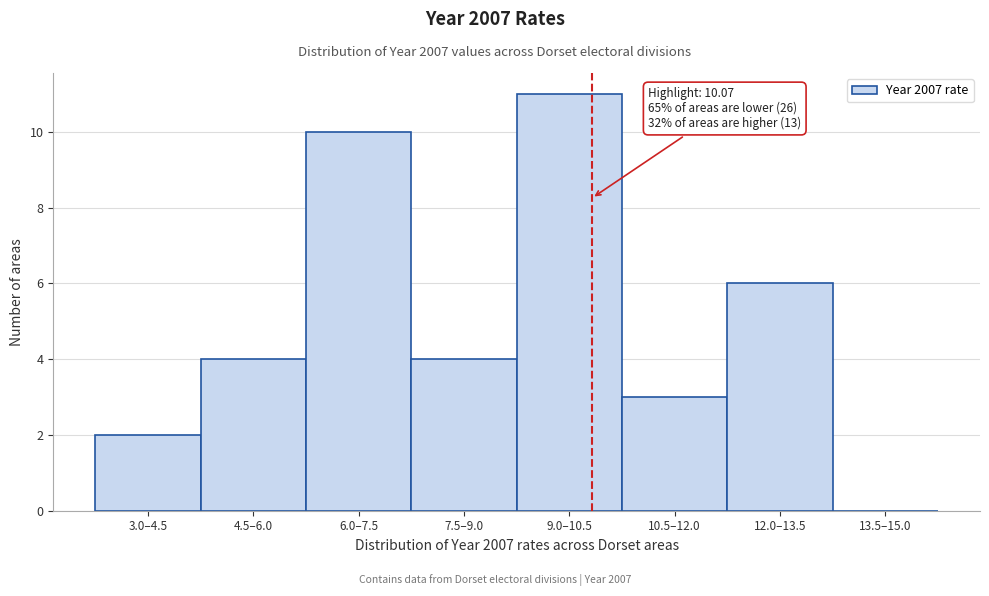

Reading left to right, list all the values displayed in this chart.

3.0–4.5=2	4.5–6.0=4	6.0–7.5=10	7.5–9.0=4	9.0–10.5=11	10.5–12.0=3	12.0–13.5=6	13.5–15.0=0